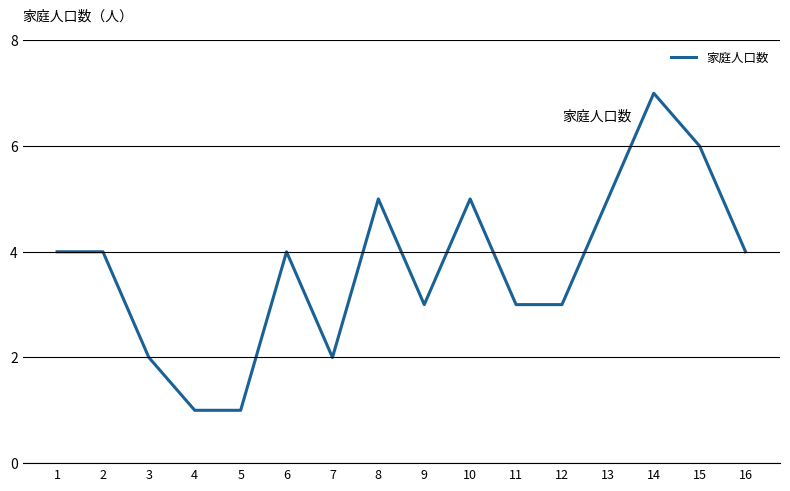

At which category does the chart reach its peak across all series?

14